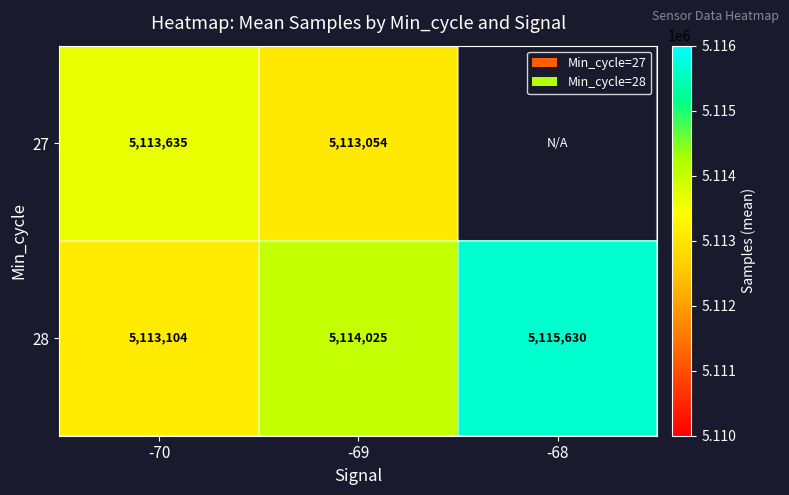

At which category is the sum across all series the highest?

-69